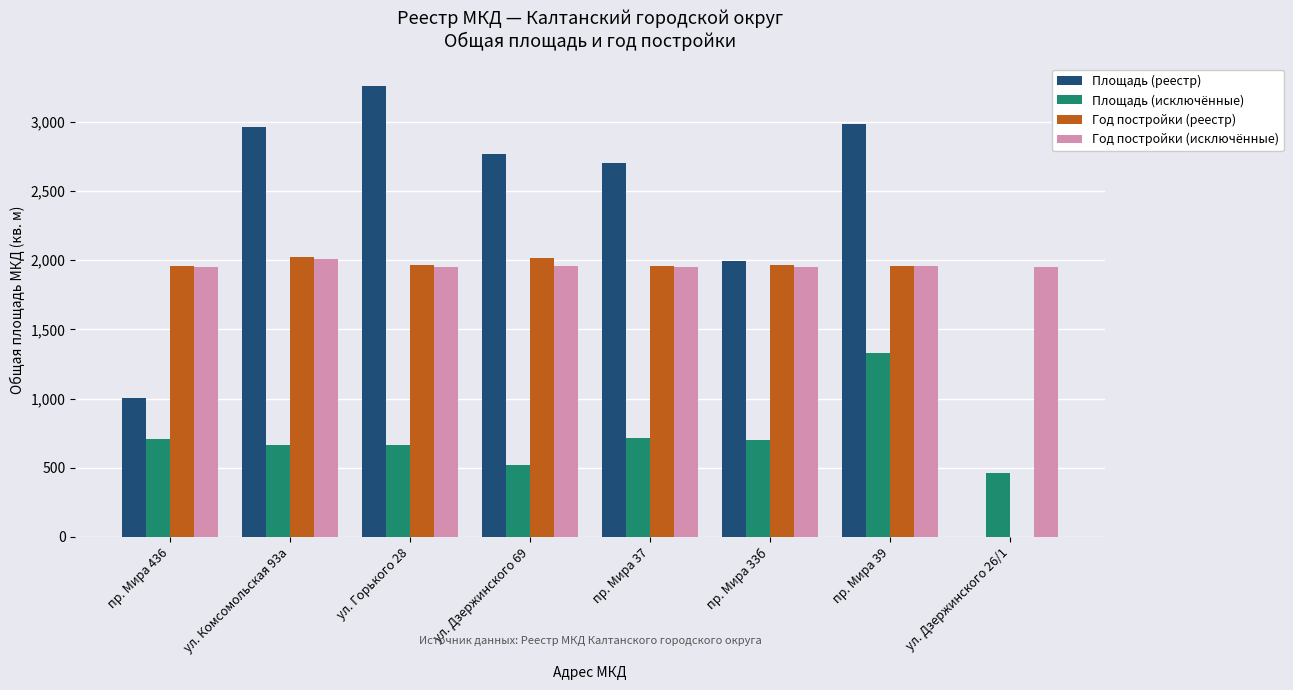

Where is Площадь (реестр) nearest to the value 1629?

пр. Мира 33б